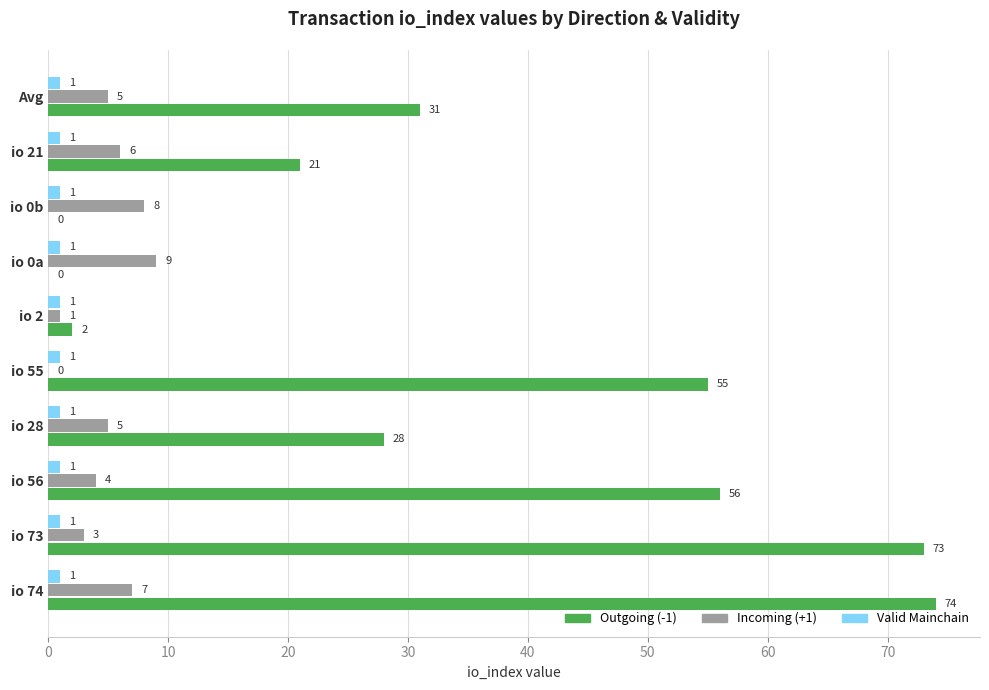

What is the highest value of the Outgoing (-1) series?

74